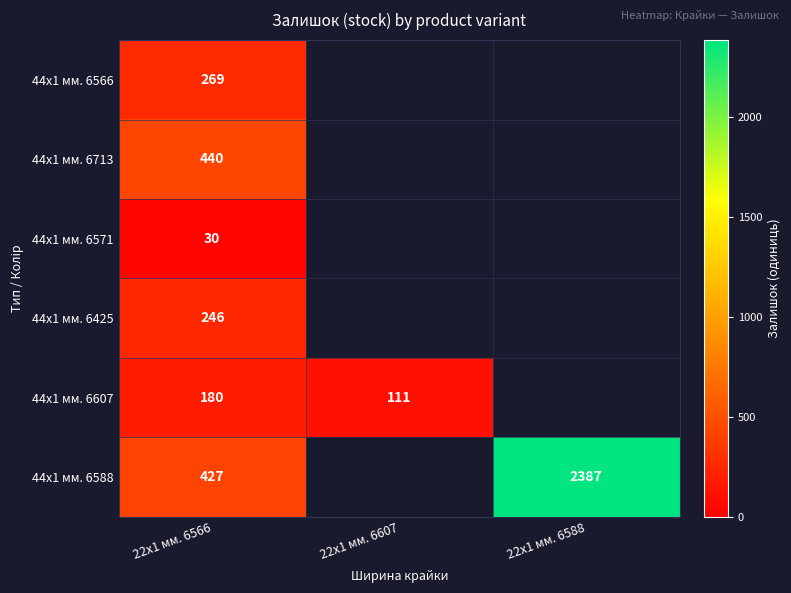

What is the spread (max minus min) of values at 22x1 мм. 6566?

410